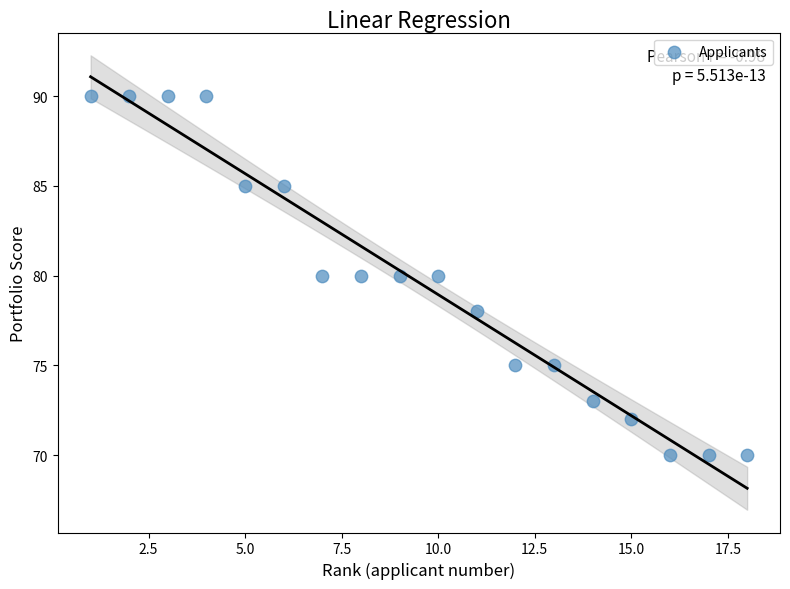

What is the range of X values (max minus min)?

17